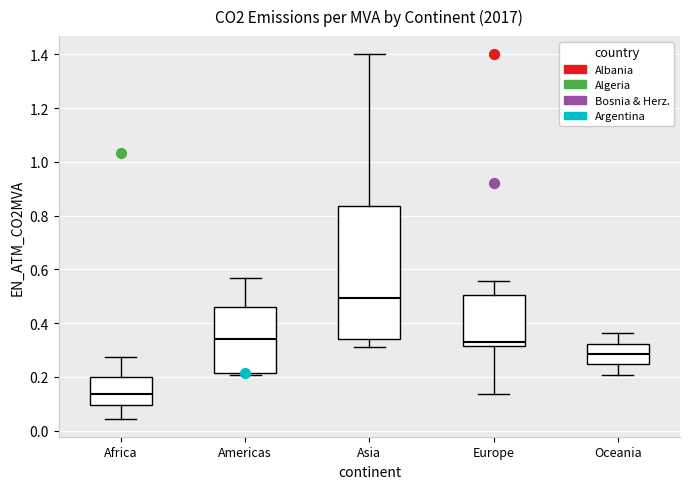

Which box's median line is the lowest?

Africa